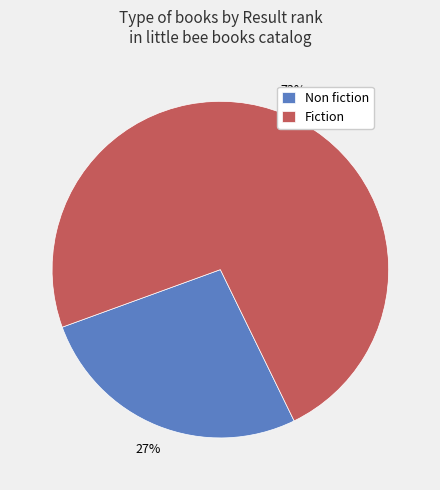

To the nearest percent, what portion does Non fiction represent?

27%